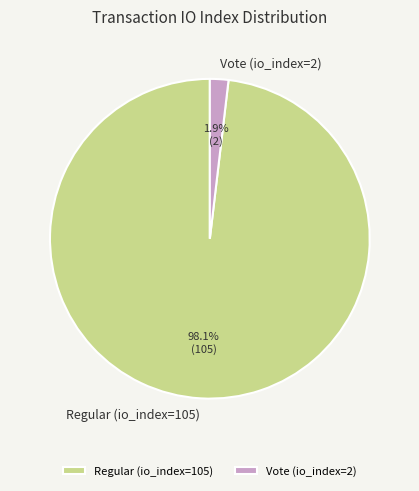

How many segments does this pie chart have?

2